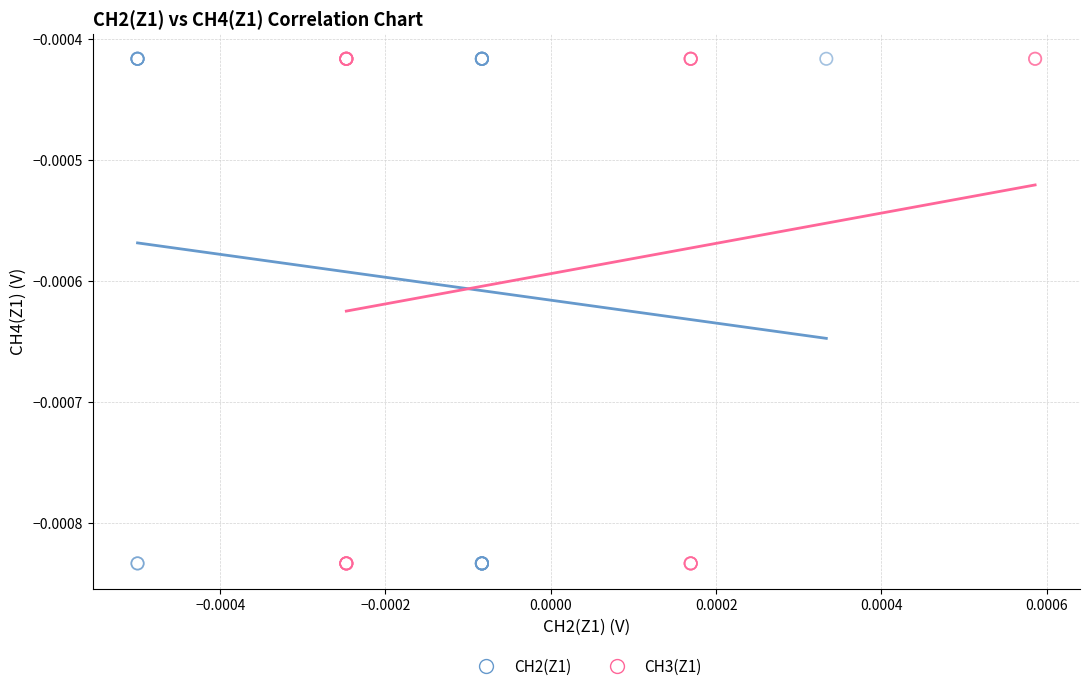

What are all the series names shown in the legend?

CH2(Z1), CH3(Z1)